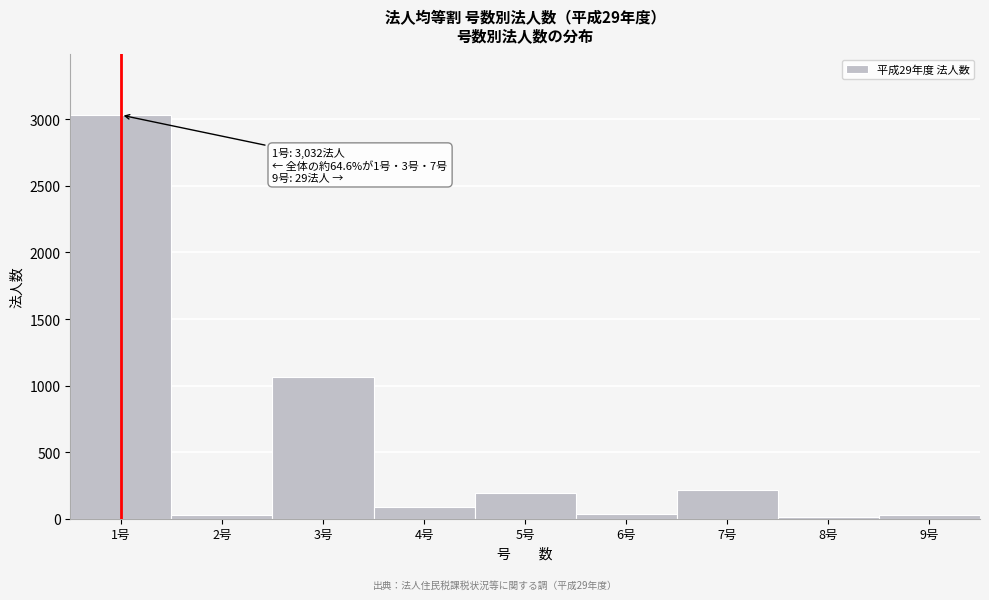

The value at 3号 is 1623. True or false?

False